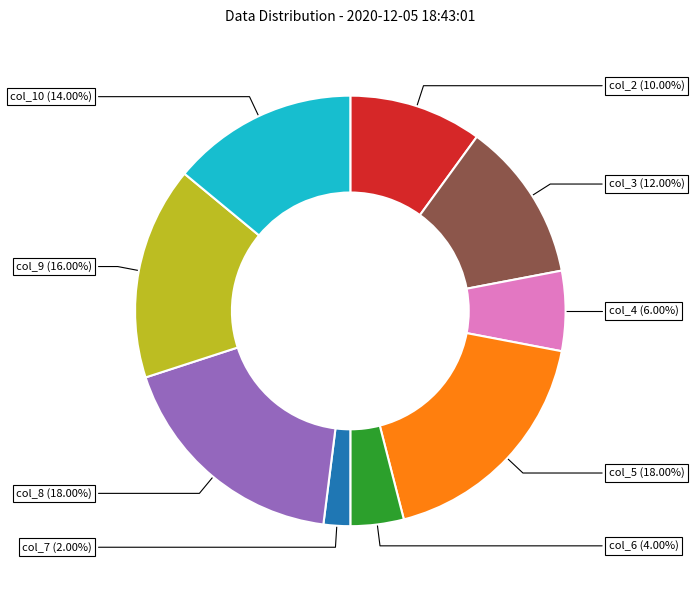

Does any single category account for the majority?

No